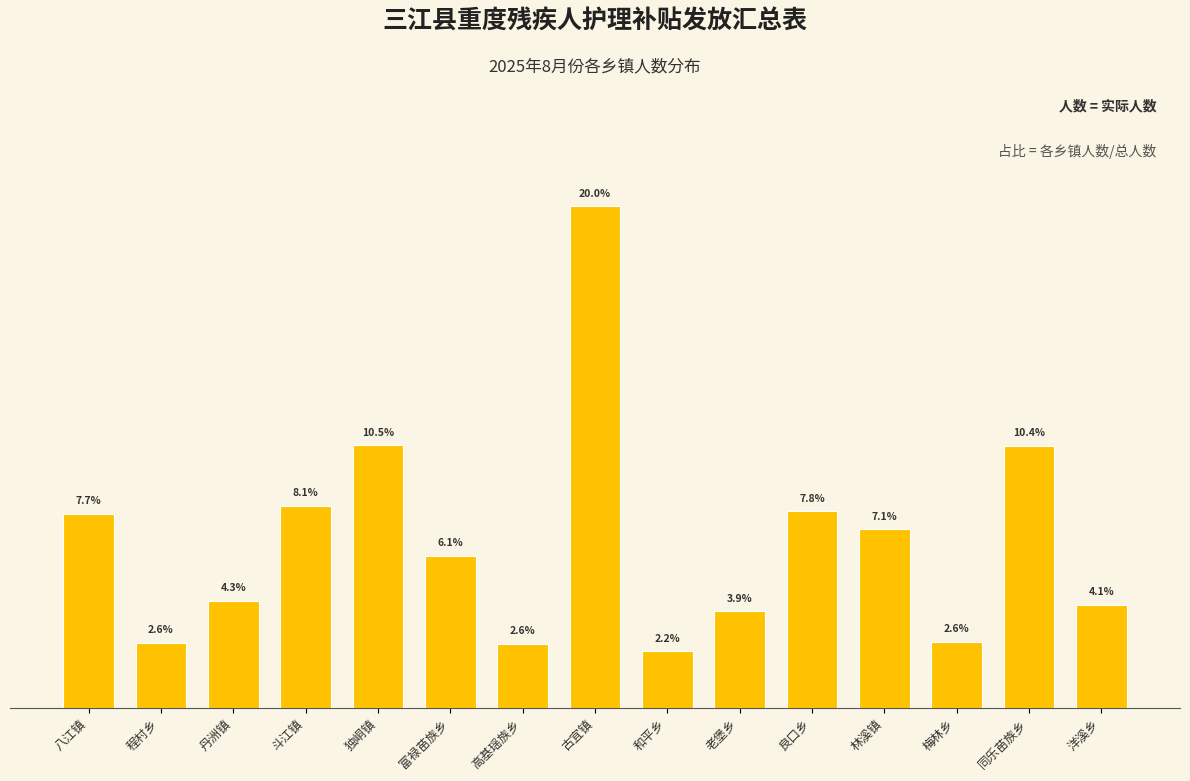

Where does the data first go above 6?

八江镇